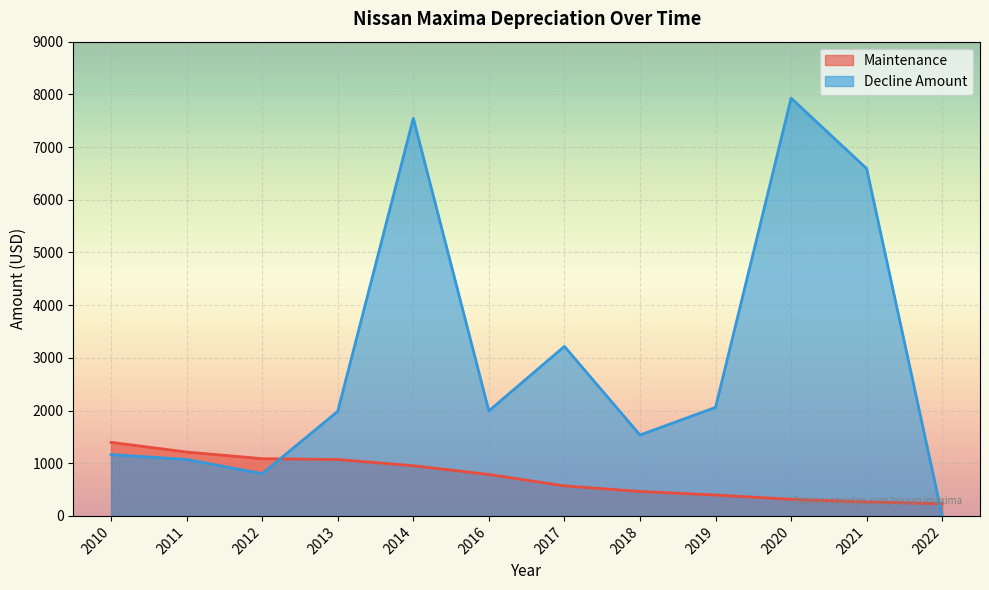

At which category is the sum across all series the highest?

2014